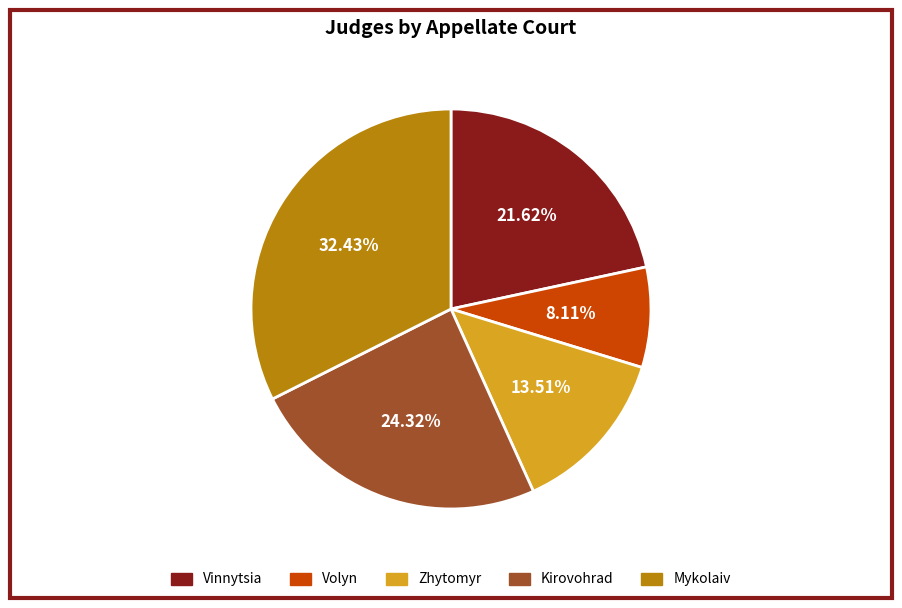

What is the largest slice in the pie chart?

Mykolaiv